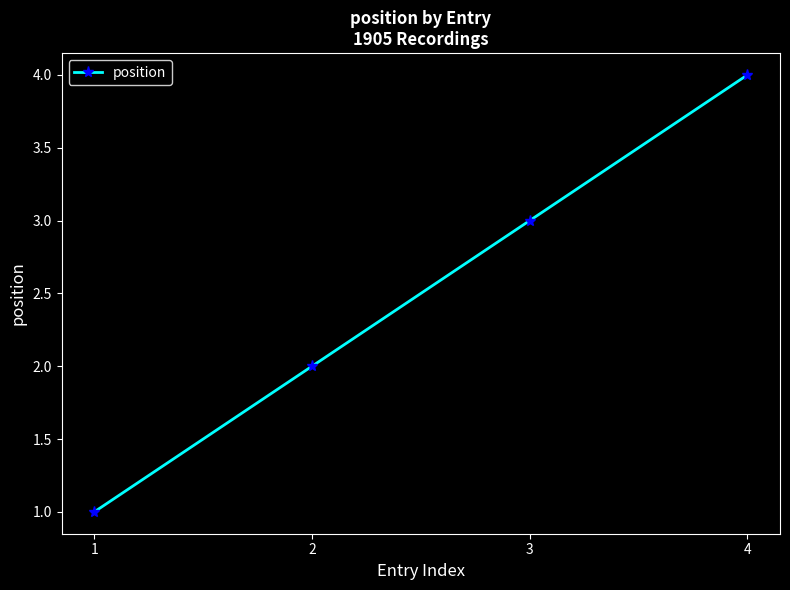

What is the change in value from 1 to 2?

+1